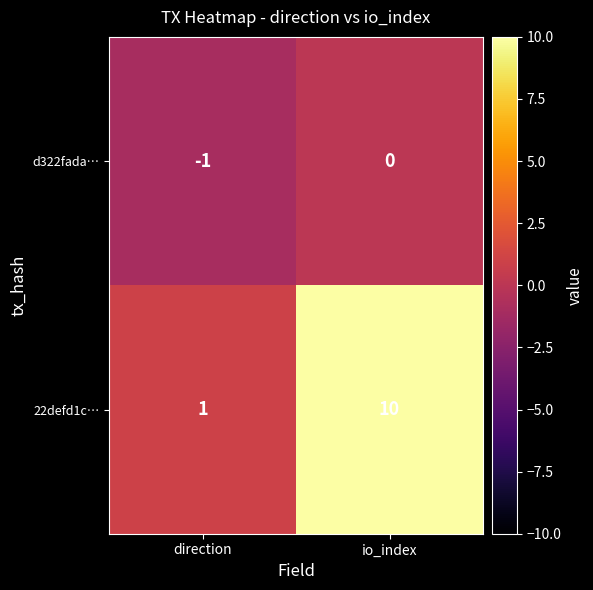

What is the difference between the 22defd1c… values at io_index and direction?

9